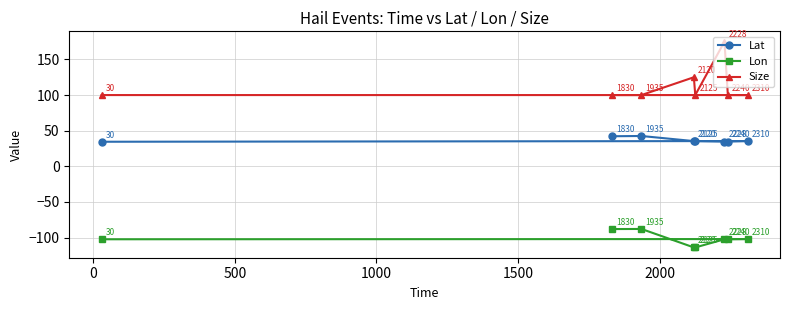

Rank the series by their maximum value, from highest to lowest.

Size, Lat, Lon